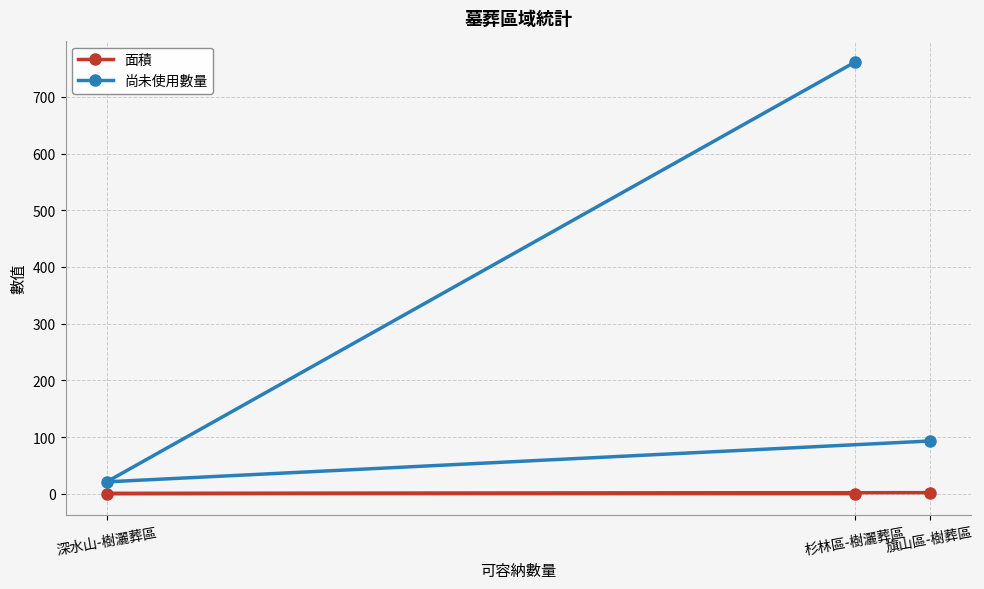

At which label does 尚未使用數量 first exceed 93?

杉林區-樹灑葬區